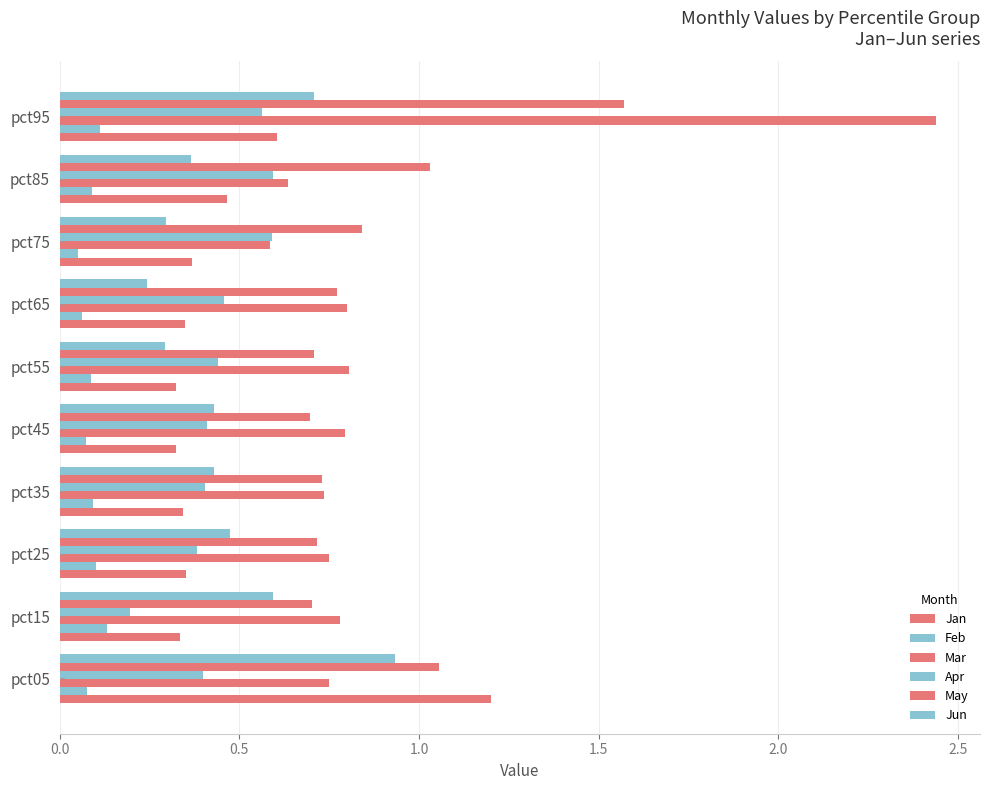

Count the number of categories in the chart.

10